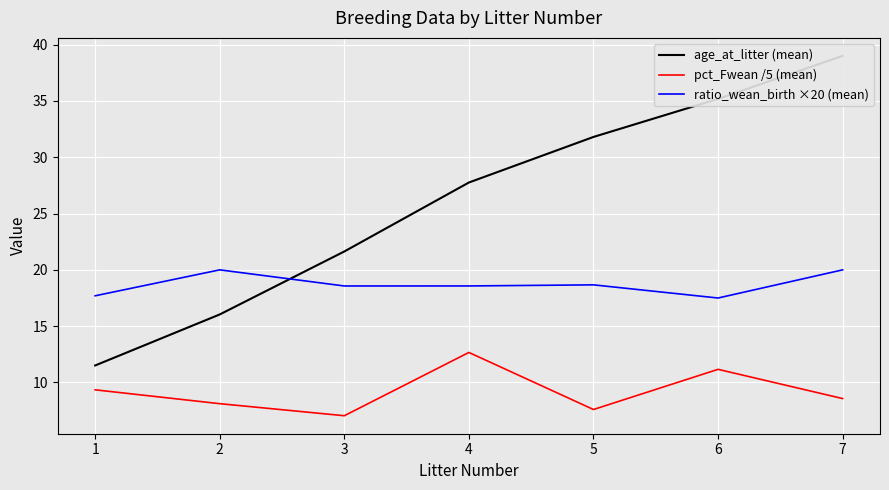

What is the difference between the highest and lowest values at 5?

24.2